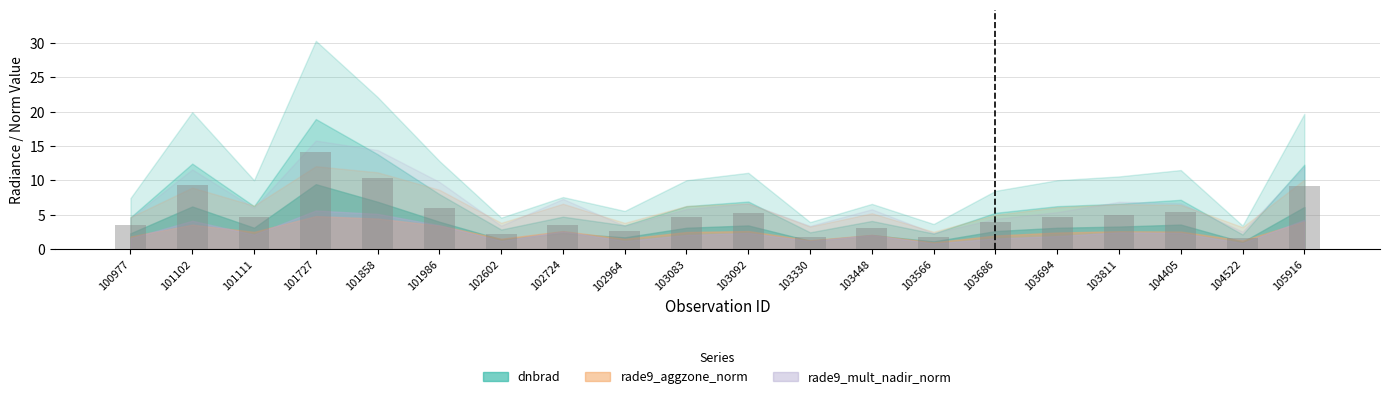

What value does the data have at 103330?

1.9